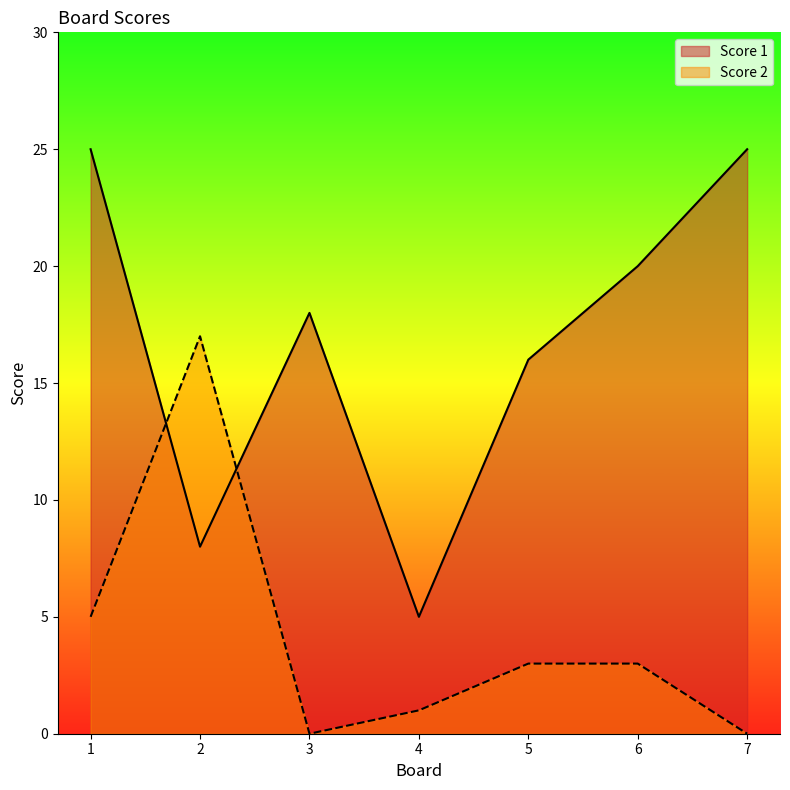

At which category is the sum across all series the highest?

1